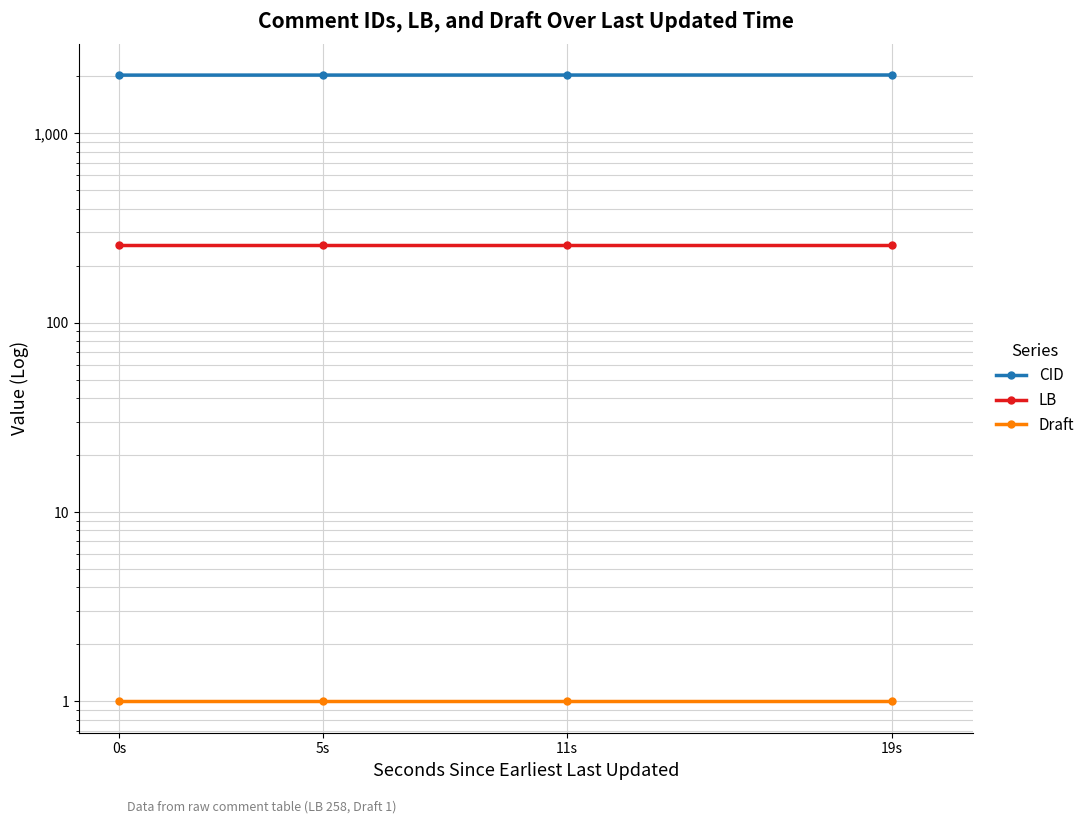

List the labels in order of LB value, largest first.

0s, 5s, 11s, 19s